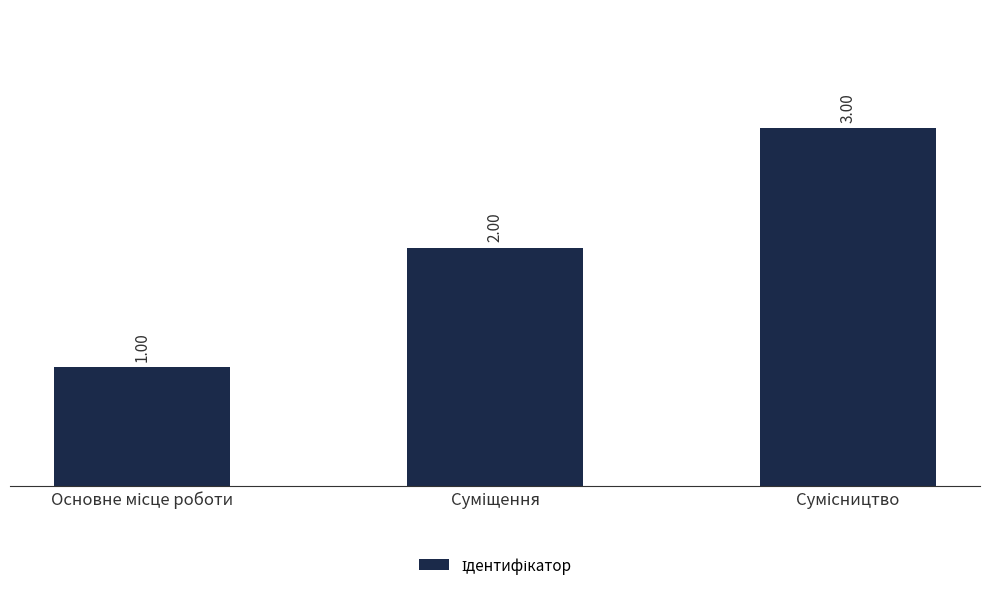

What is the sum of all values?

6